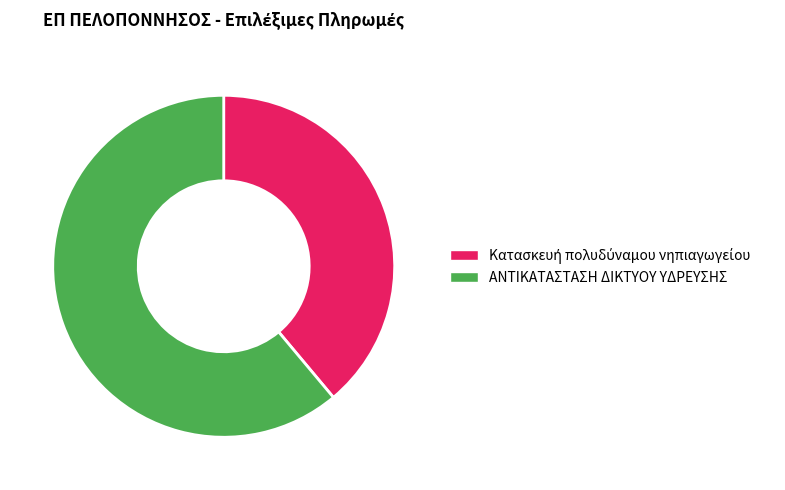

What is the largest slice in the pie chart?

ΑΝΤΙΚΑΤΑΣΤΑΣΗ ΔΙΚΤΥΟΥ ΥΔΡΕΥΣΗΣ